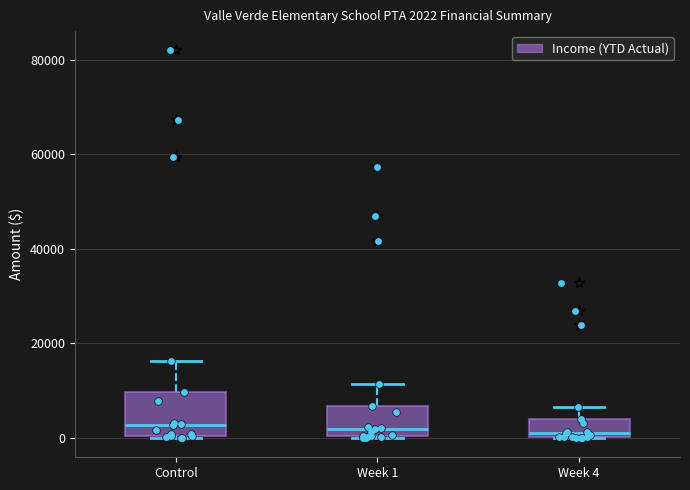

Which box is the tallest, from its lower edge to its upper edge?

Control